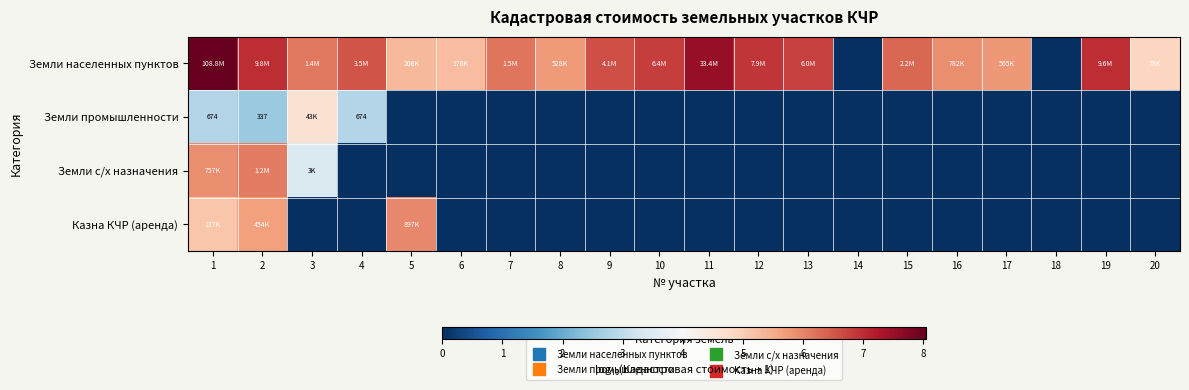

How many categories are shown in the chart?

20